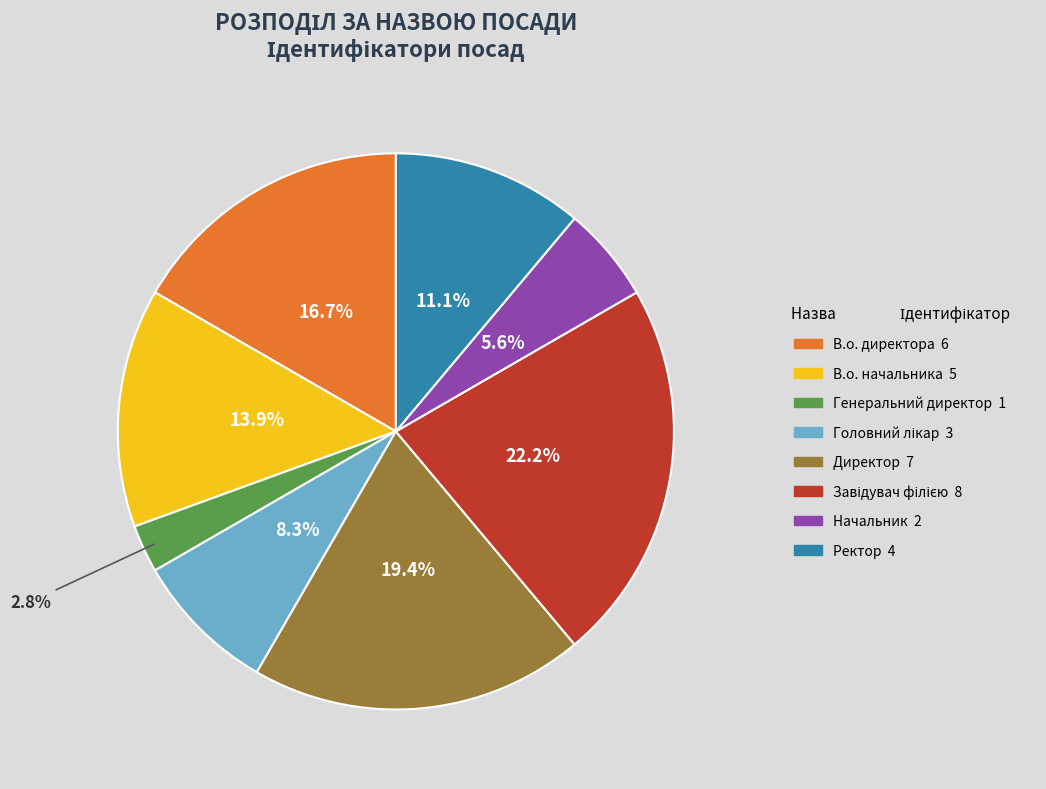

To the nearest percent, what is the average slice percentage?

12%